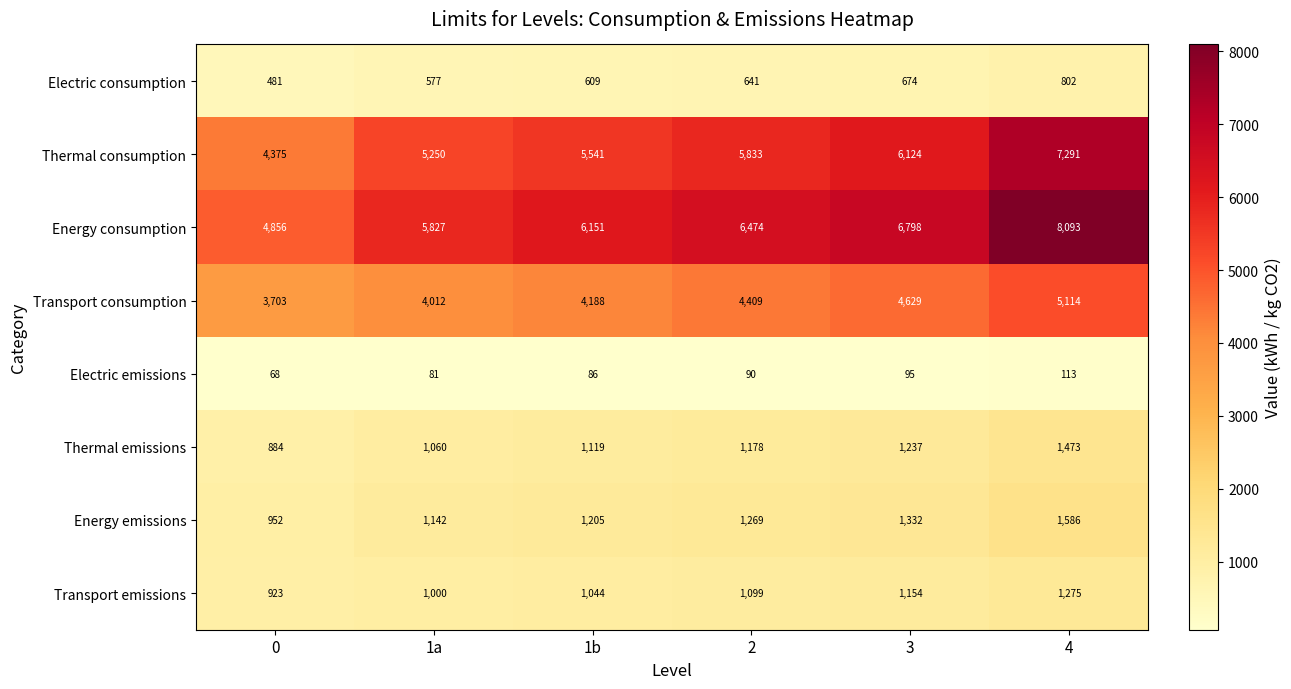

What is the maximum value for Energy consumption?

8093